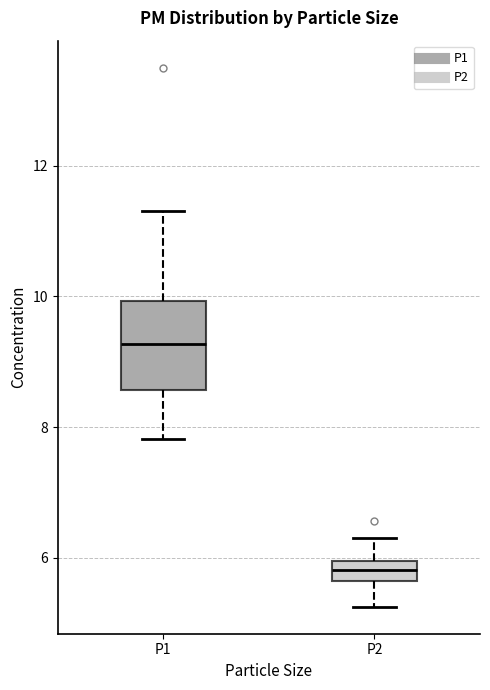

Reading left to right, read every box against the y-axis: the position of its median line, the range the box covers, and the ends of its whiskers. The values are not printed on the chart, so give them approximately, as read against the axis.

P1: median 9.2, box 8.6 to 10.0, whiskers 7.8 to 11.4
P2: median 5.8, box 5.6 to 6.0, whiskers 5.2 to 6.4